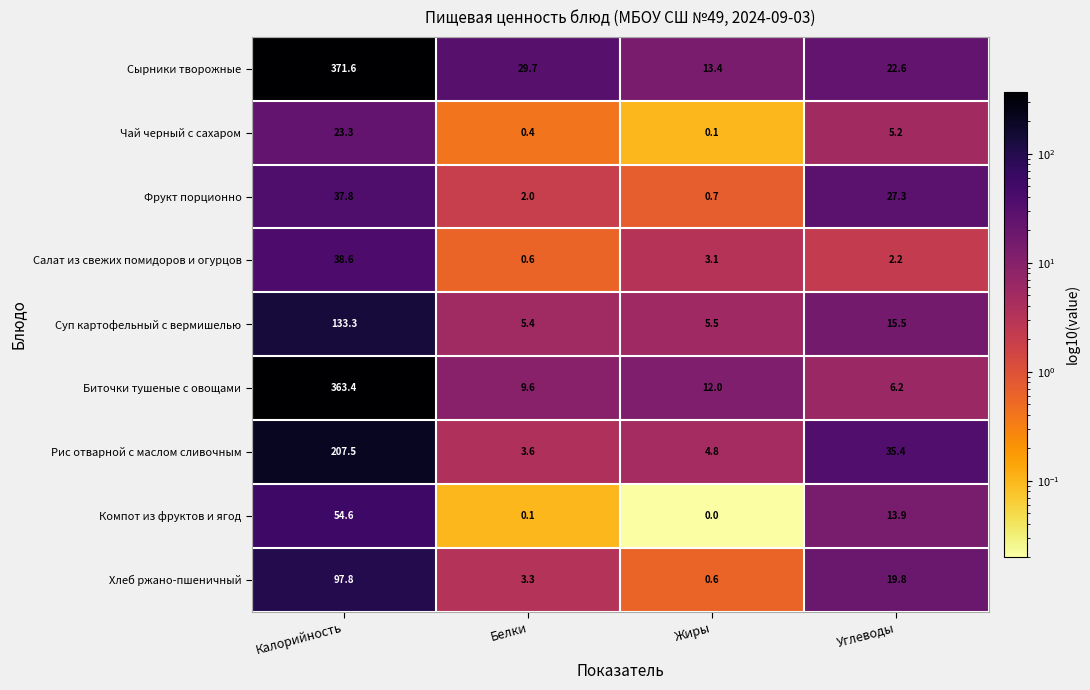

Which series changed the most between Белки and Углеводы?

Рис отварной с маслом сливочным